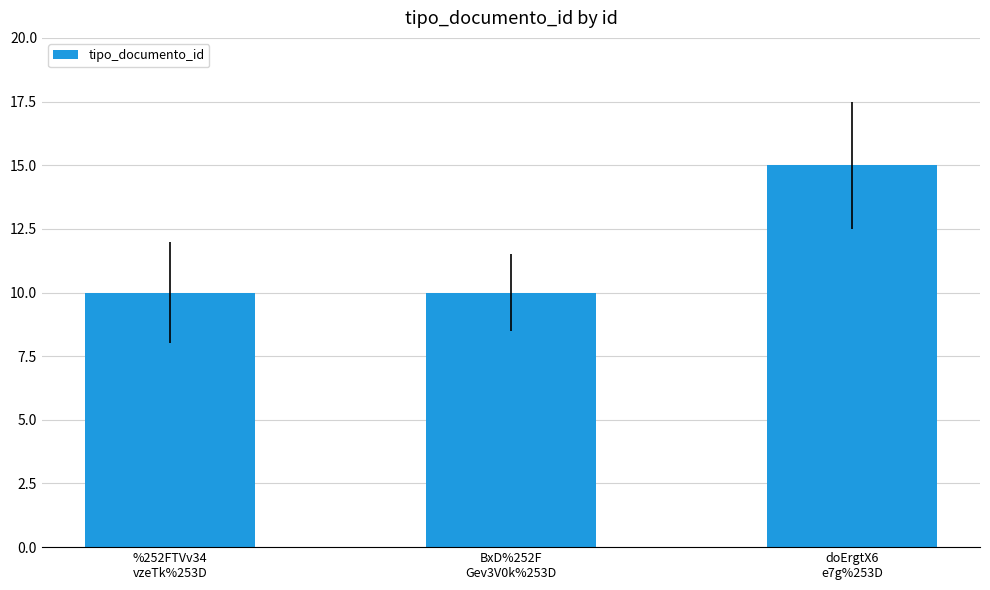

What is the sum of all values?

35